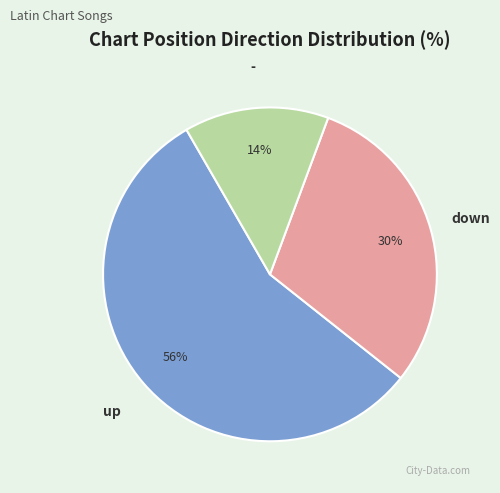

To the nearest percent, what is the average slice percentage?

33%